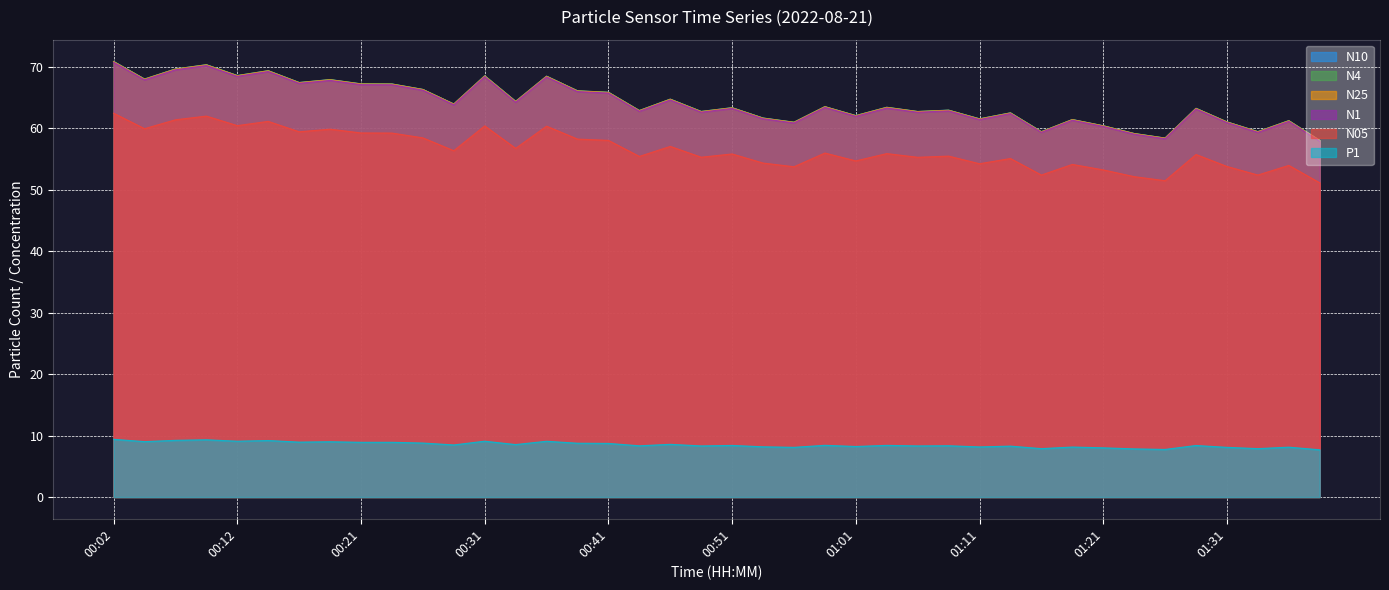

What are all the series names shown in the legend?

N10, N4, N25, N1, N05, P1